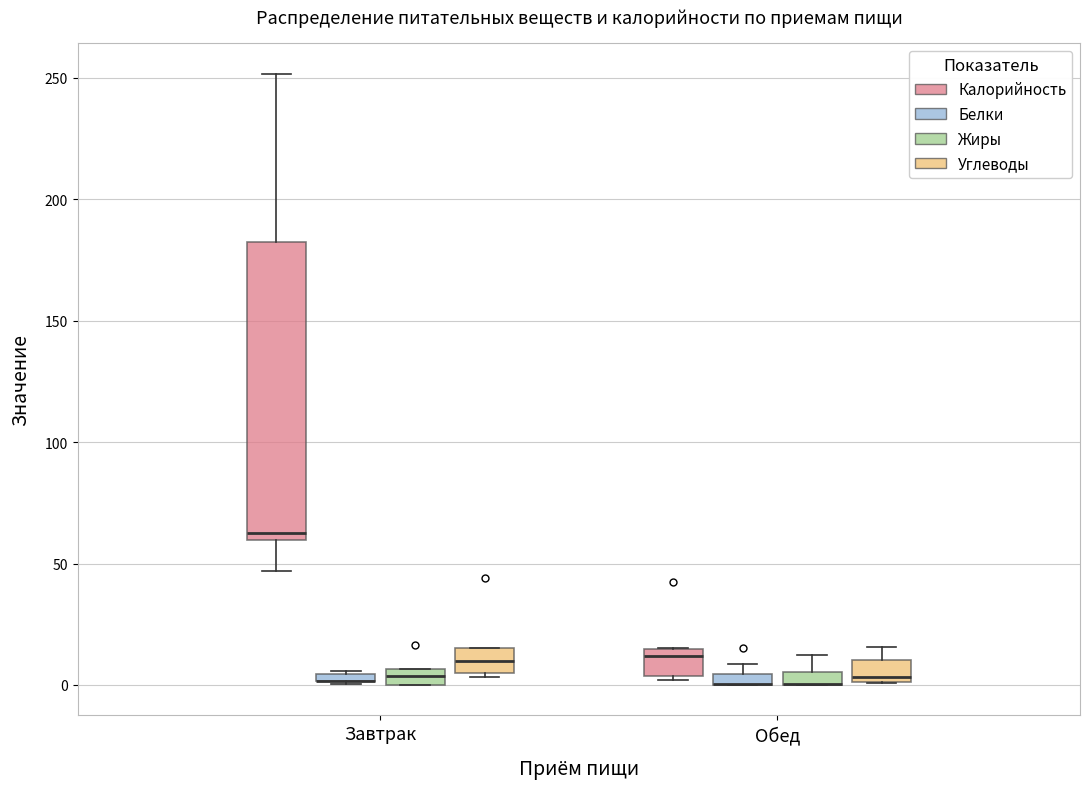

Which box is the tallest, from its lower edge to its upper edge?

Завтрак (Калорийность)